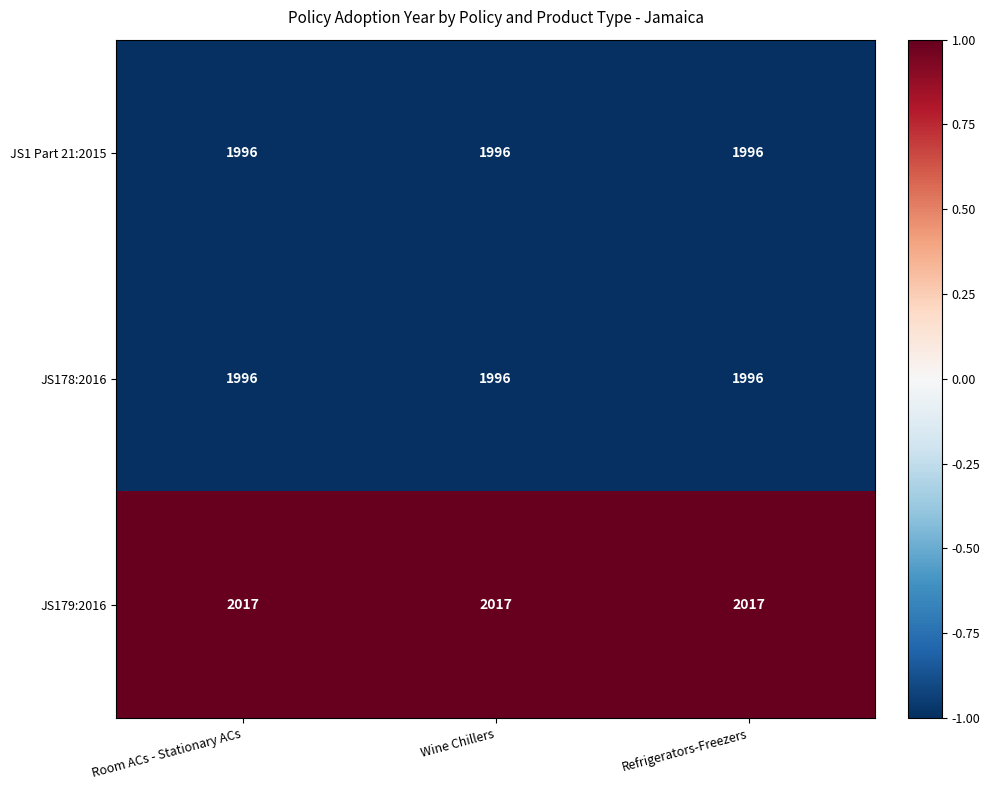

What is the maximum value shown in the chart?

2017